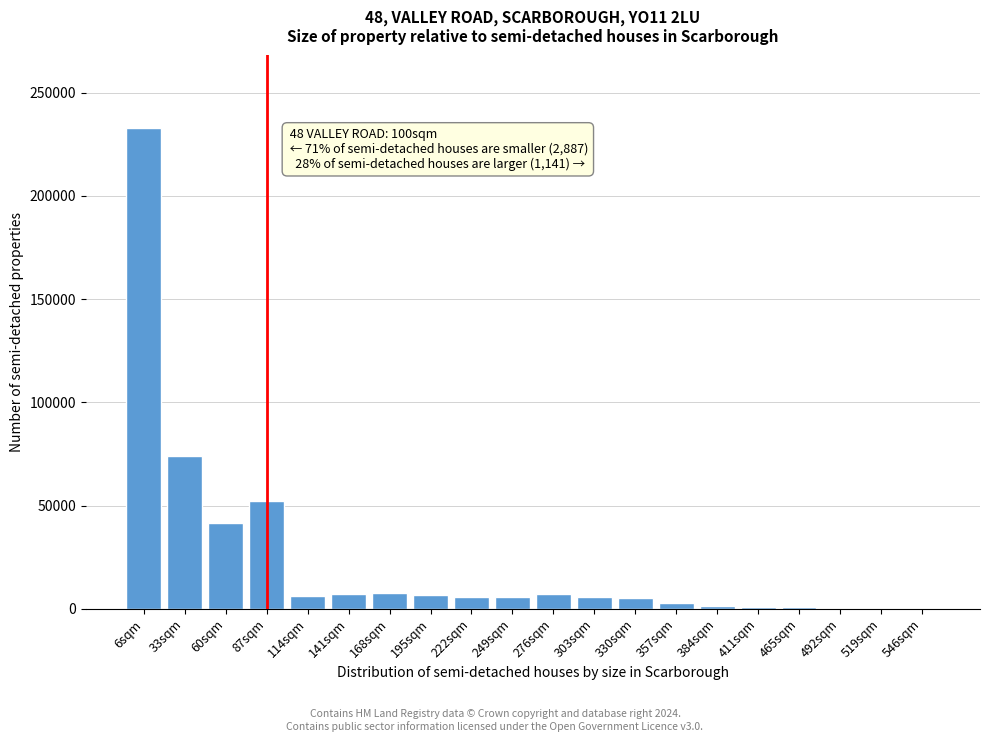

What is the sum of all values?

466118